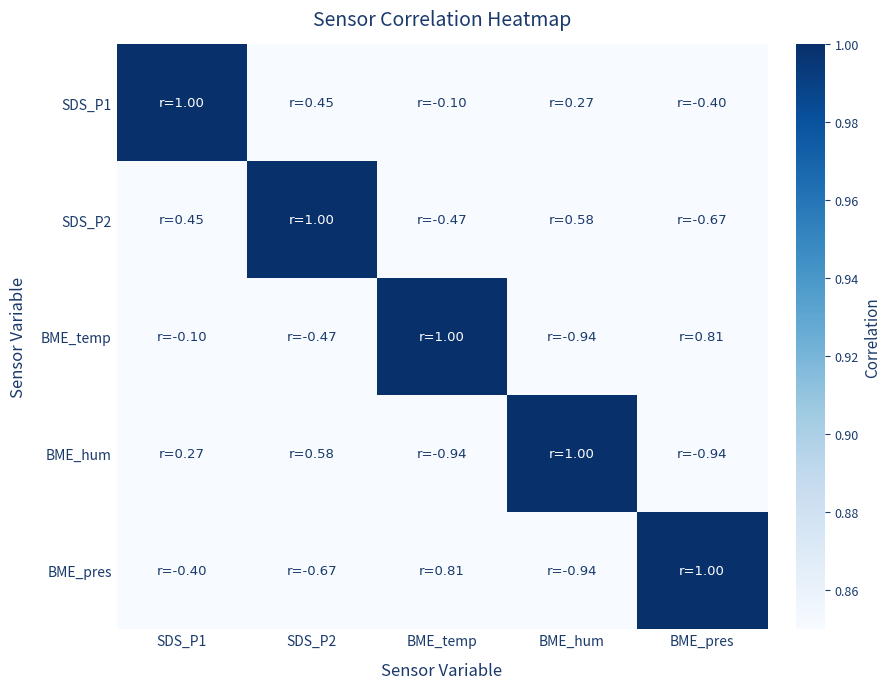

At how many categories does at least one series exceed 0?

5